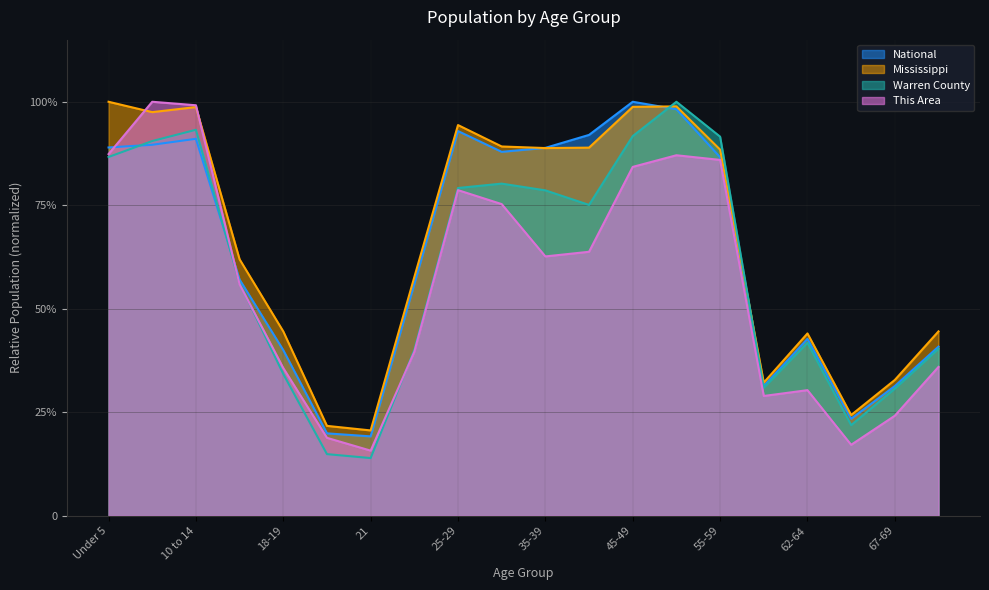

What is the sum of all Warren County values?

11.9